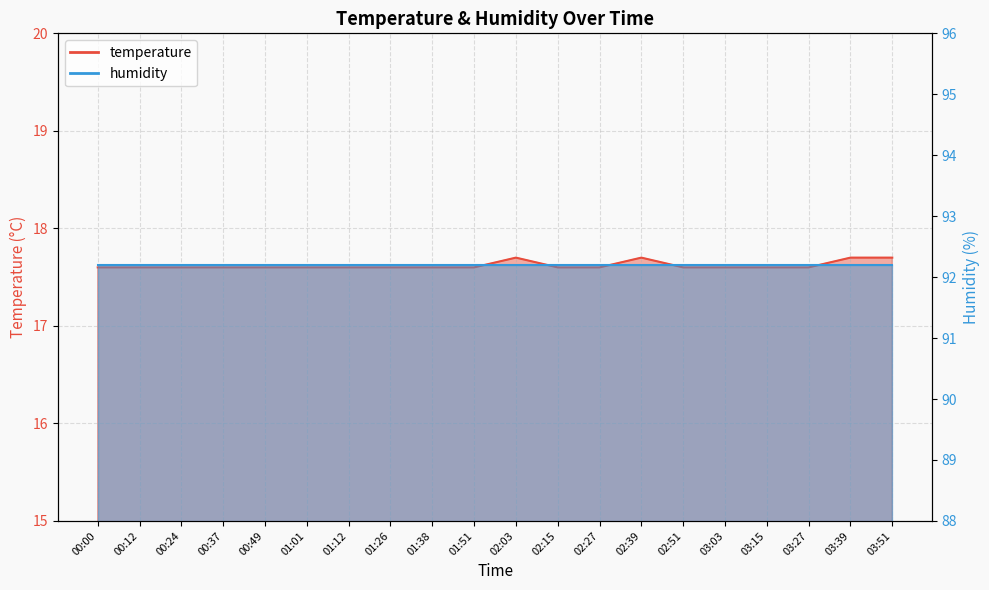

How many interior local peaks (higher than both neighbors) does the data have?

2